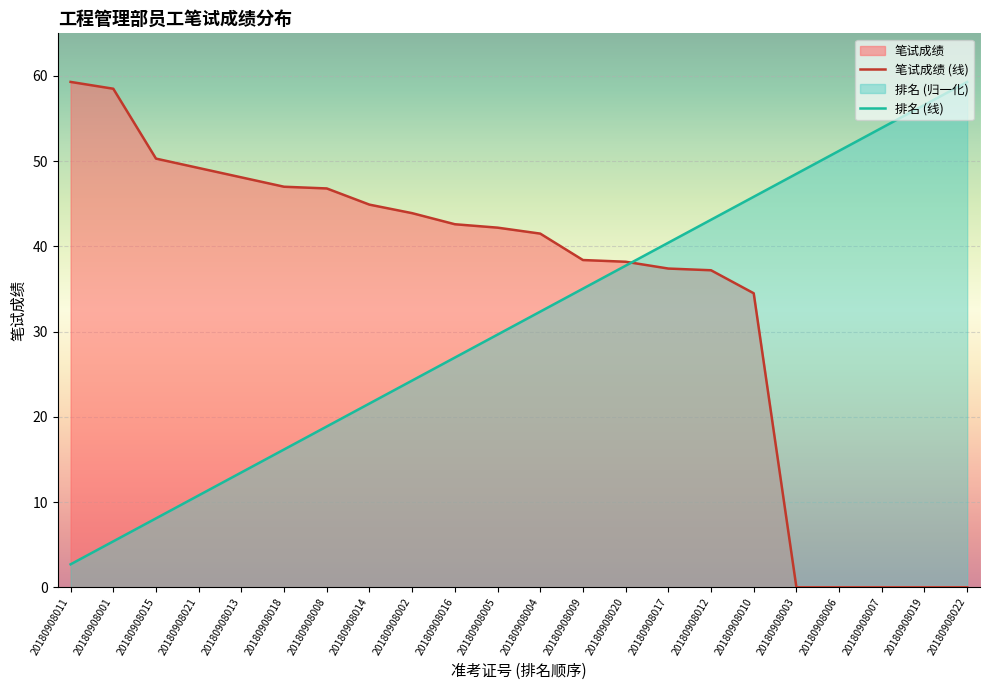

How many values in the 排名 series exceed 32?

11